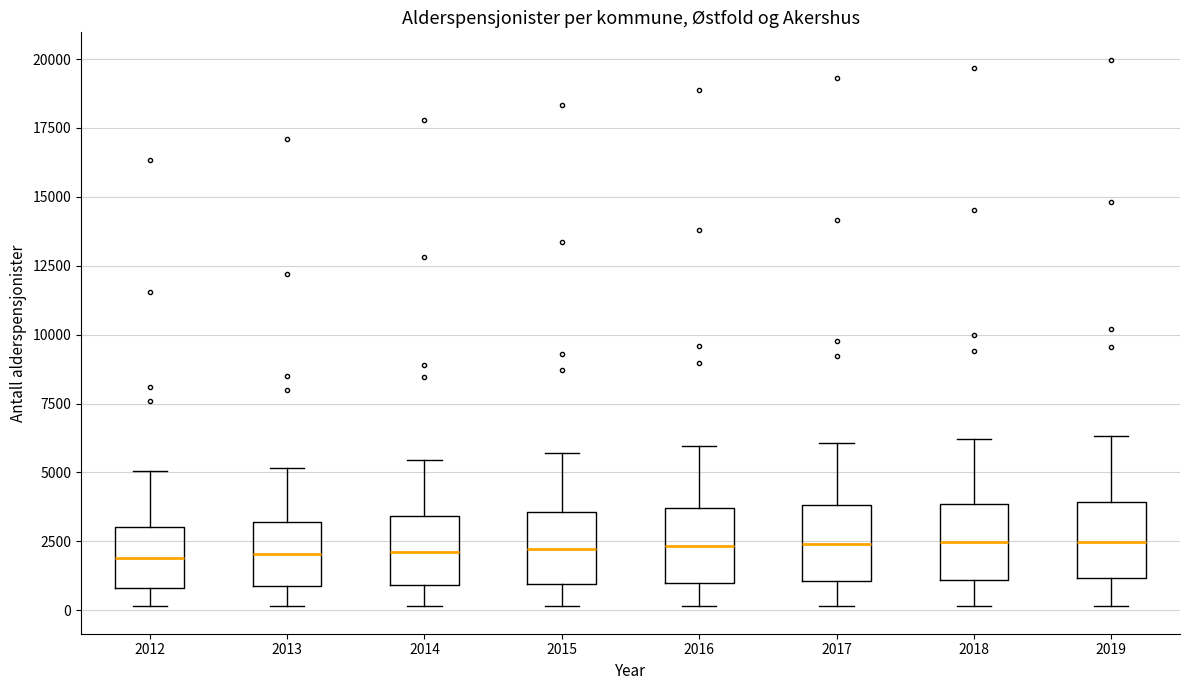

Where is the upper edge of the box at x = 2013 on the y-axis? The values are not printed on the chart, so give them approximately, as read against the axis.

3000